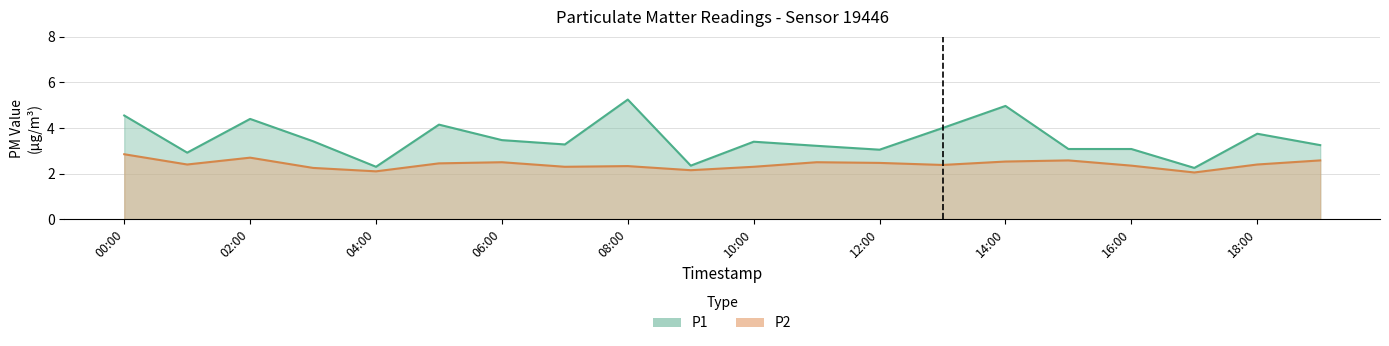

Rank the series by their maximum value, from highest to lowest.

P1, P2